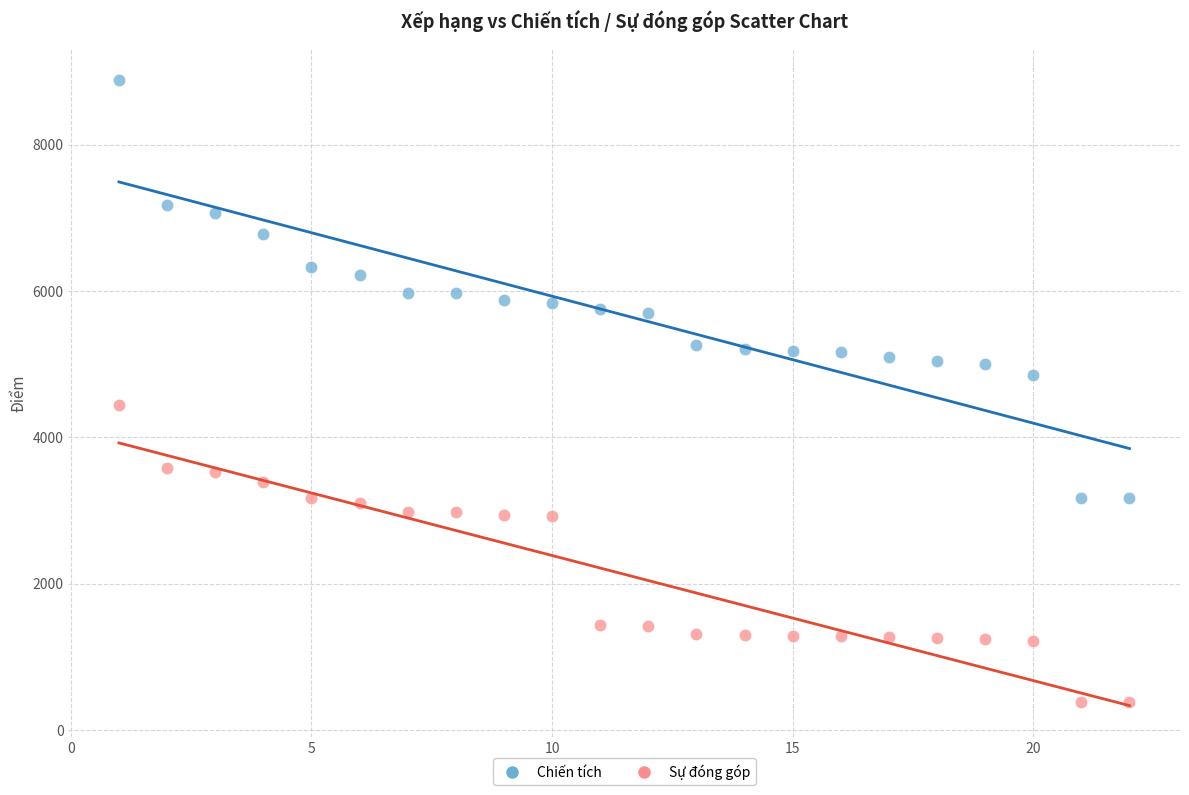

Which series reaches the maximum Y coordinate?

Chiến tích